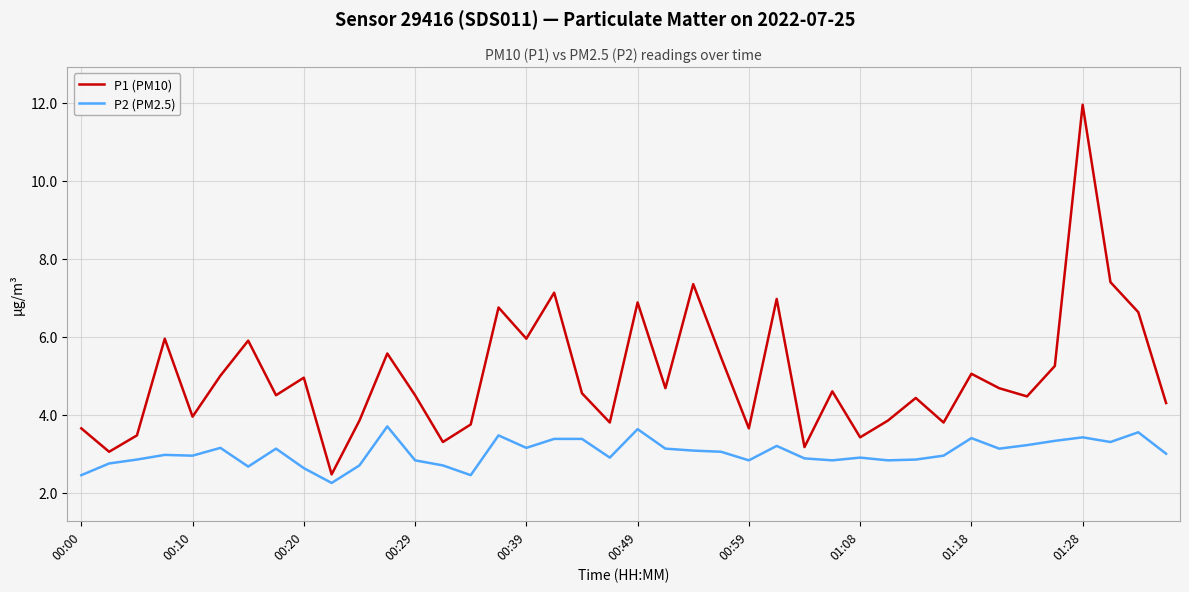

List the series in order of their peak value, lowest first.

P2 (PM2.5), P1 (PM10)